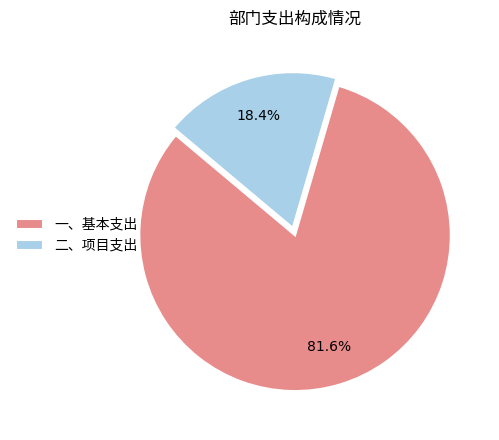

Is there any slice that represents more than half of the pie?

Yes